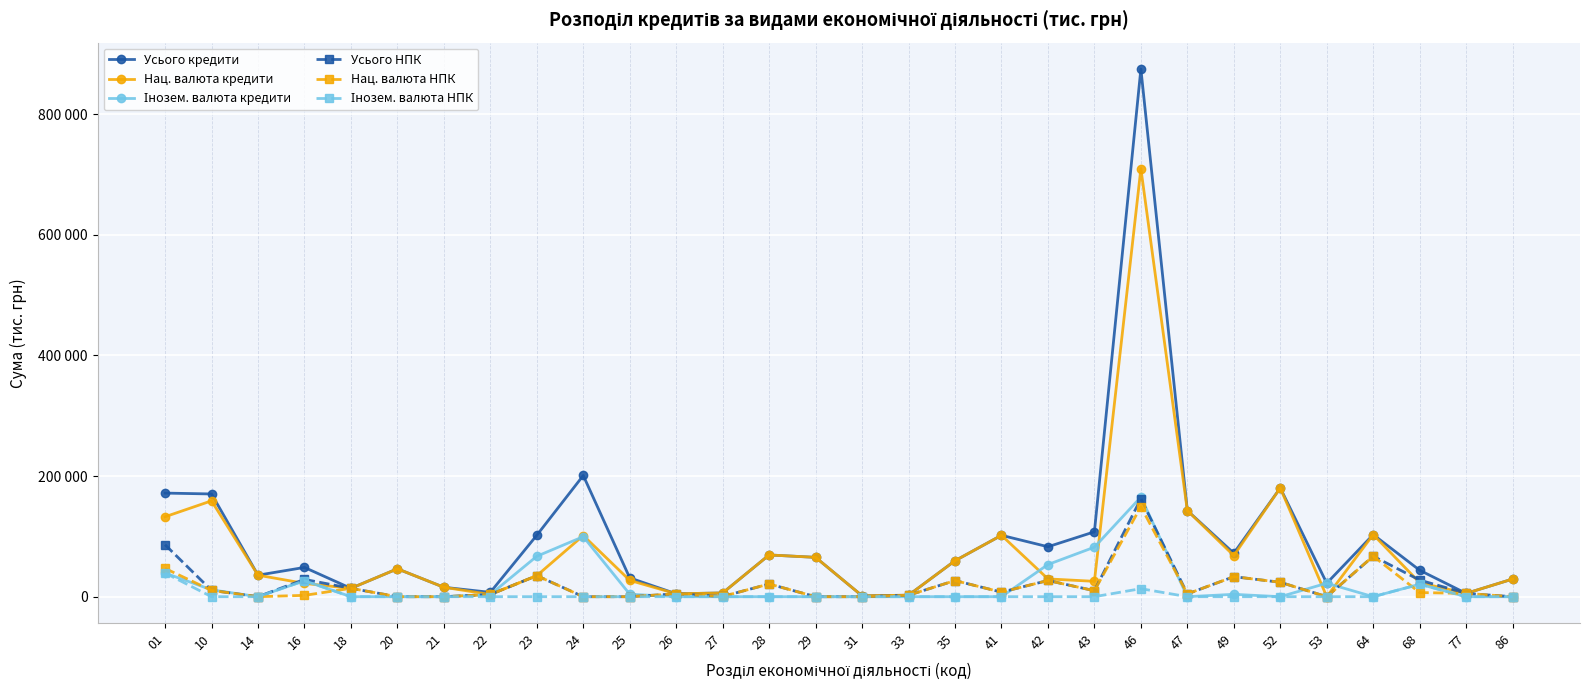

At how many categories does at least one series exceed 581639?

1